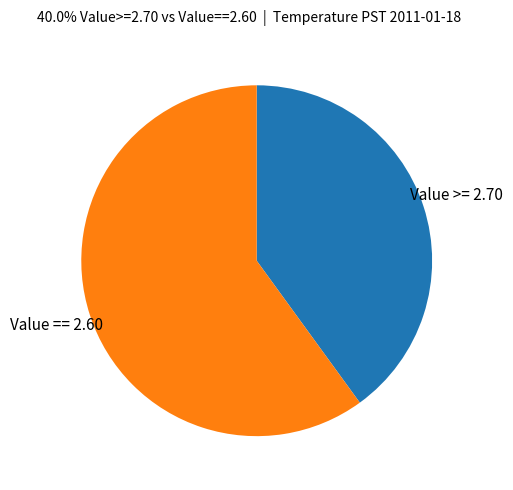

Which slice is the largest?

Value == 2.60